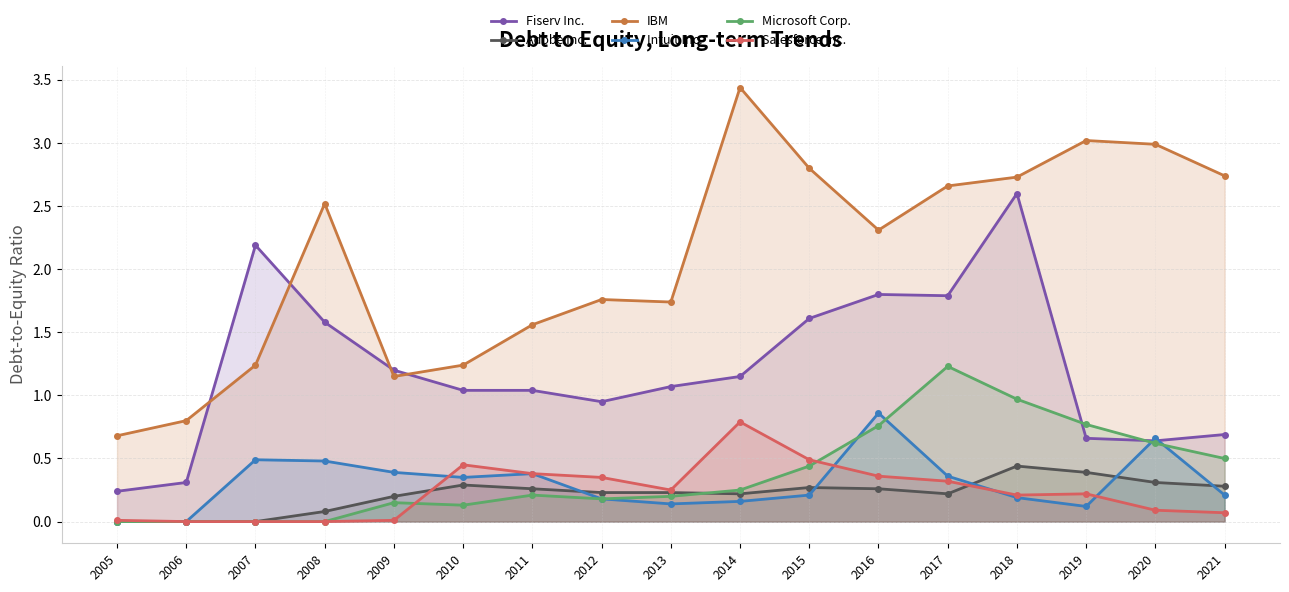

What are all the series names shown in the legend?

Fiserv Inc., Adobe Inc., IBM, Intuit Inc., Microsoft Corp., Salesforce Inc.